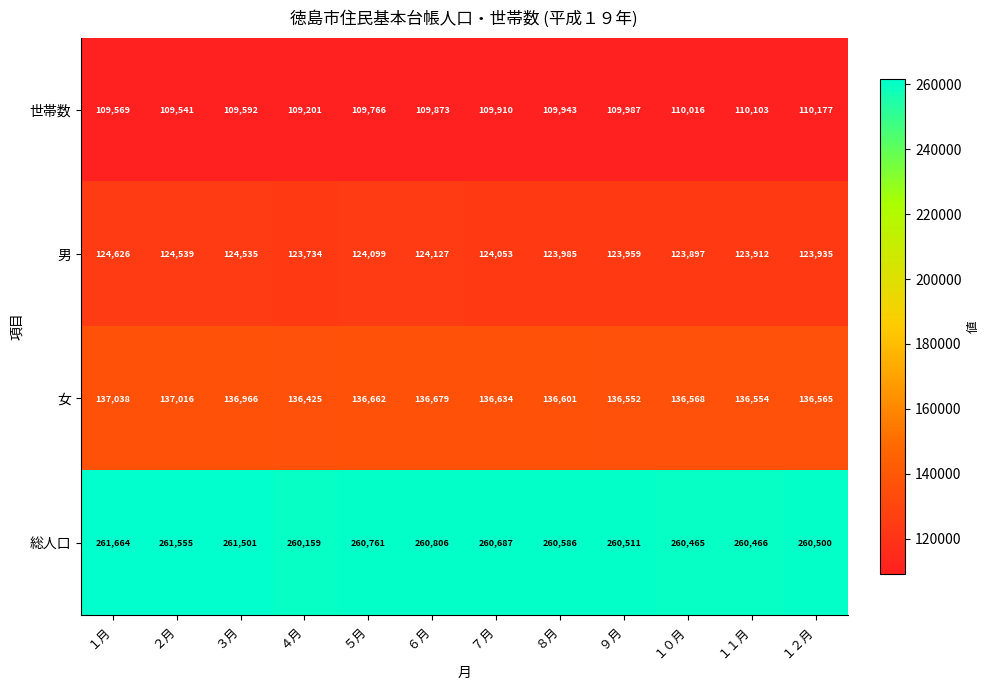

At which category is the sum across all series the highest?

１月